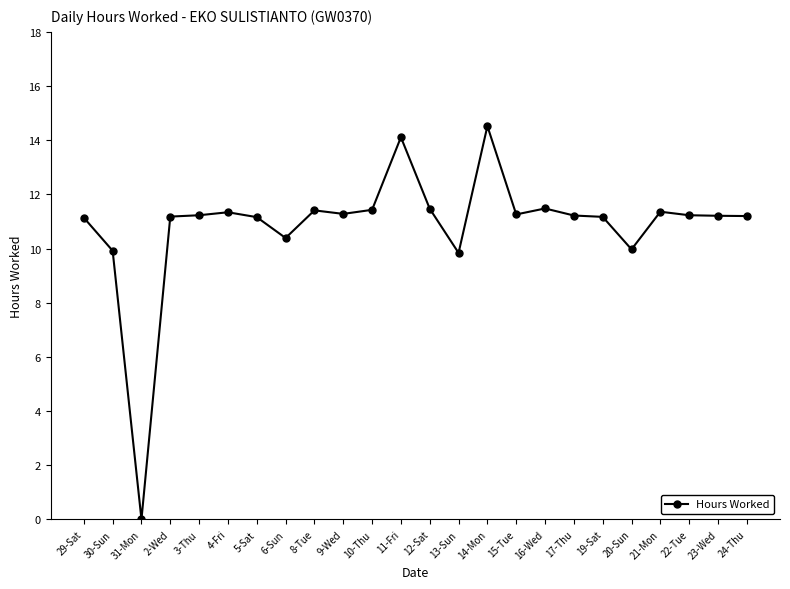

What is the difference between the maximum and minimum values?

14.5